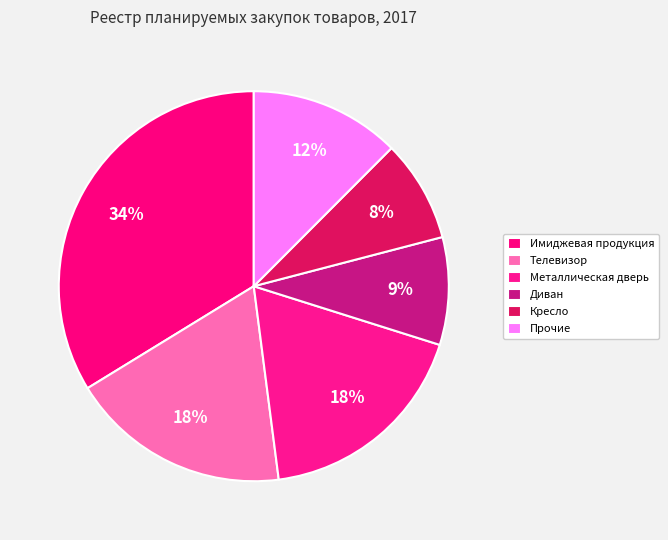

What percentage is the Металлическая дверь slice, to the nearest percent?

18%